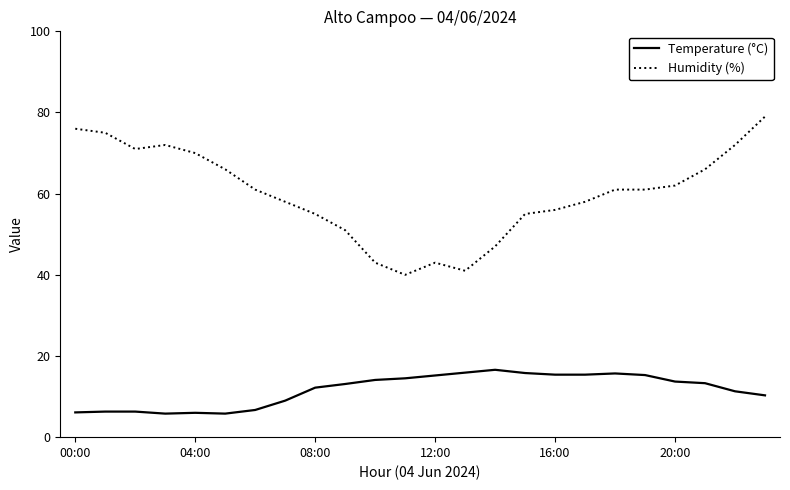

True or false: Humidity (%) and Temperature (°C) intersect in this chart.

False